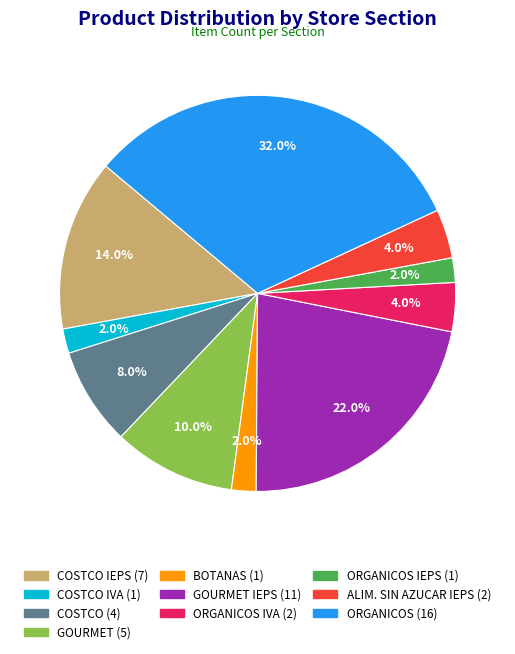

Is there any slice that represents more than half of the pie?

No